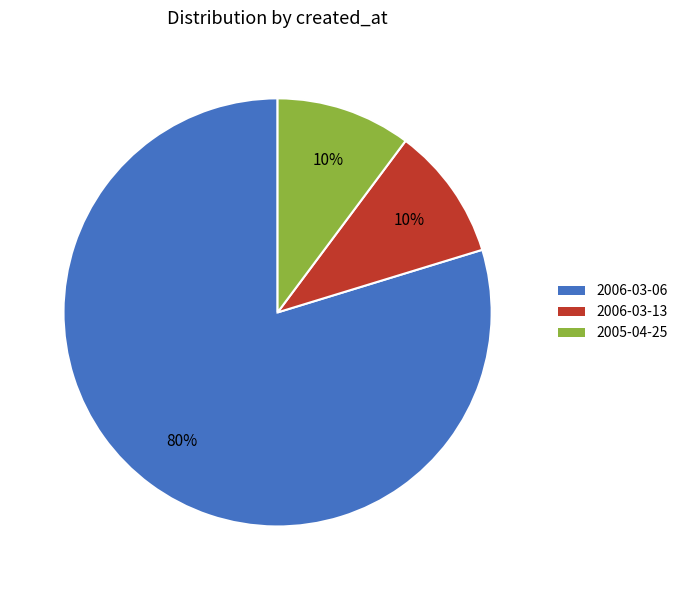

Is there a majority slice in this chart?

Yes